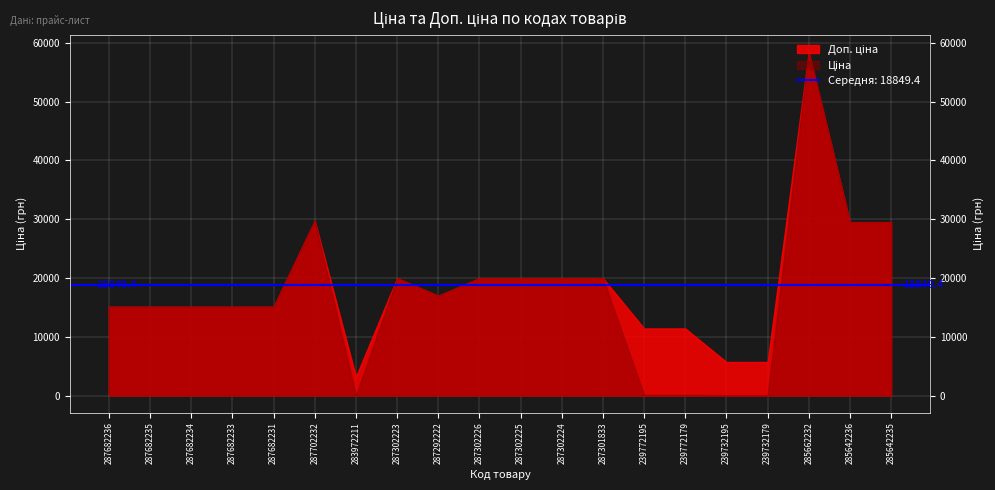

True or false: Ціна has a value of 14076.9 at 285662232.

False